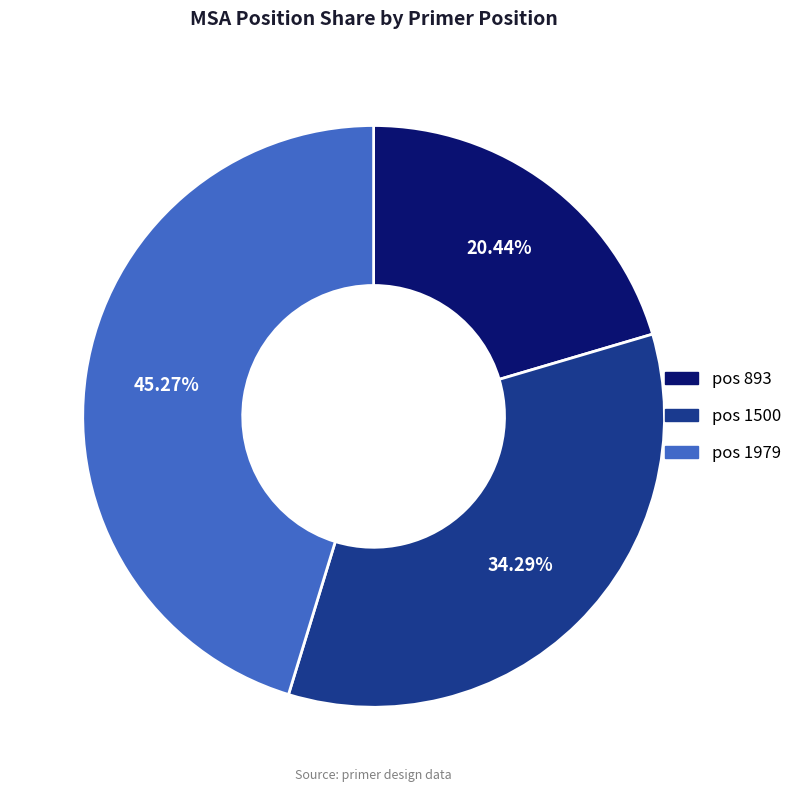

Is there any slice that represents more than half of the pie?

No